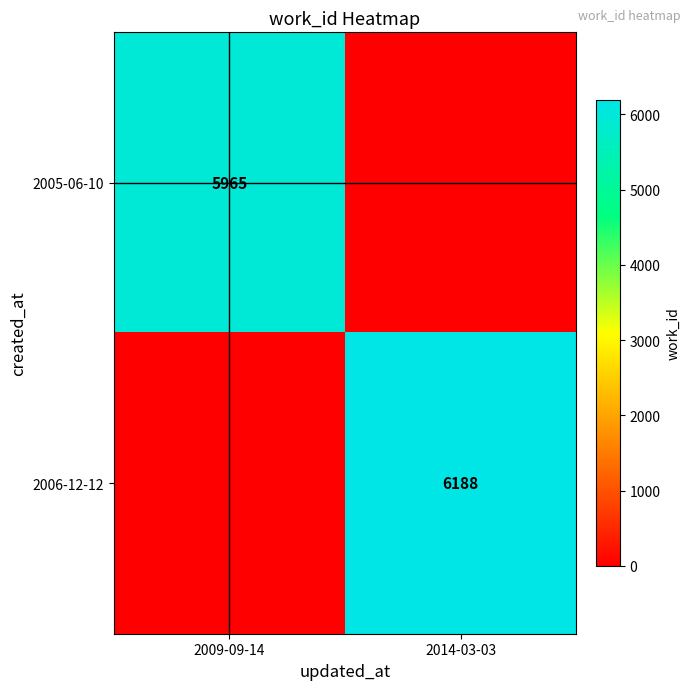

The value of 2006-12-12 at 2014-03-03 is 4087. True or false?

False